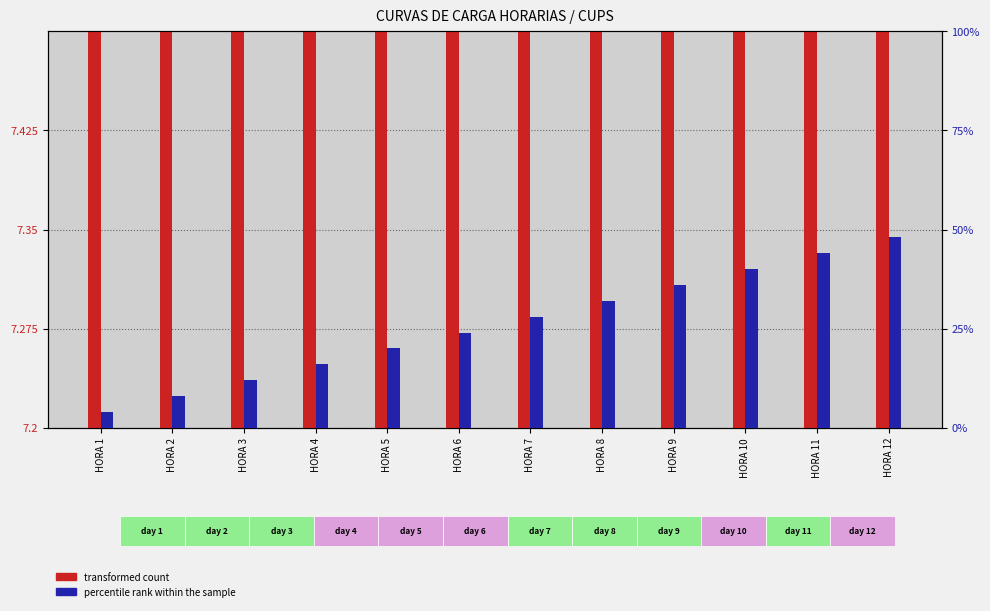

Reading left to right, what are all the values shown in this chart?

transformed count: HORA 1=7.3	HORA 2=7.3	HORA 3=7.3	HORA 4=7.3	HORA 5=7.3	HORA 6=7.3	HORA 7=7.3	HORA 8=7.3	HORA 9=7.3	HORA 10=7.3	HORA 11=7.3	HORA 12=7.3
percentile rank within the sample: HORA 1=4.0	HORA 2=8.0	HORA 3=12.0	HORA 4=16.0	HORA 5=20.0	HORA 6=24.0	HORA 7=28.0	HORA 8=32.0	HORA 9=36.0	HORA 10=40.0	HORA 11=44.0	HORA 12=48.0